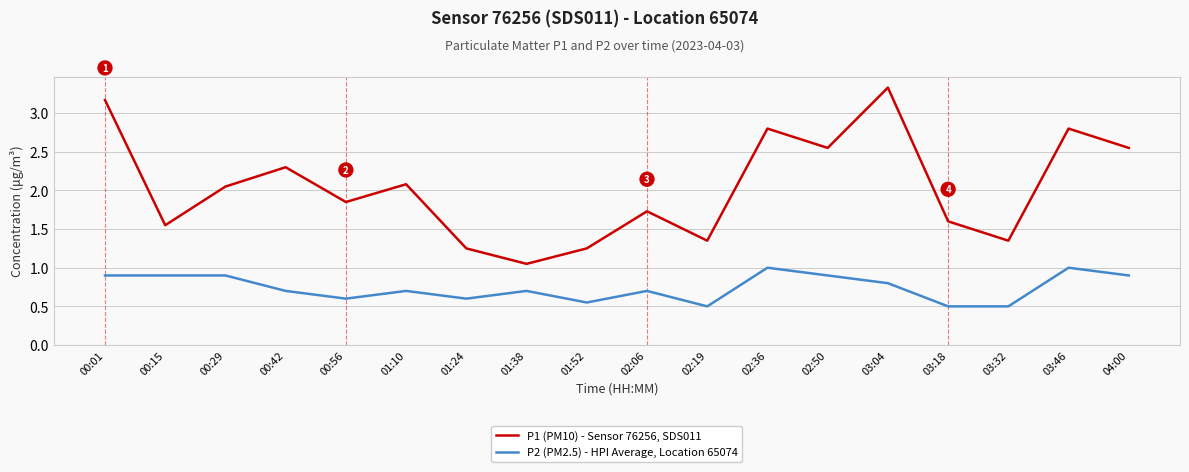

What is the difference between the maximum and minimum values in the P1 (PM10) - Sensor 76256, SDS011 series?

2.3